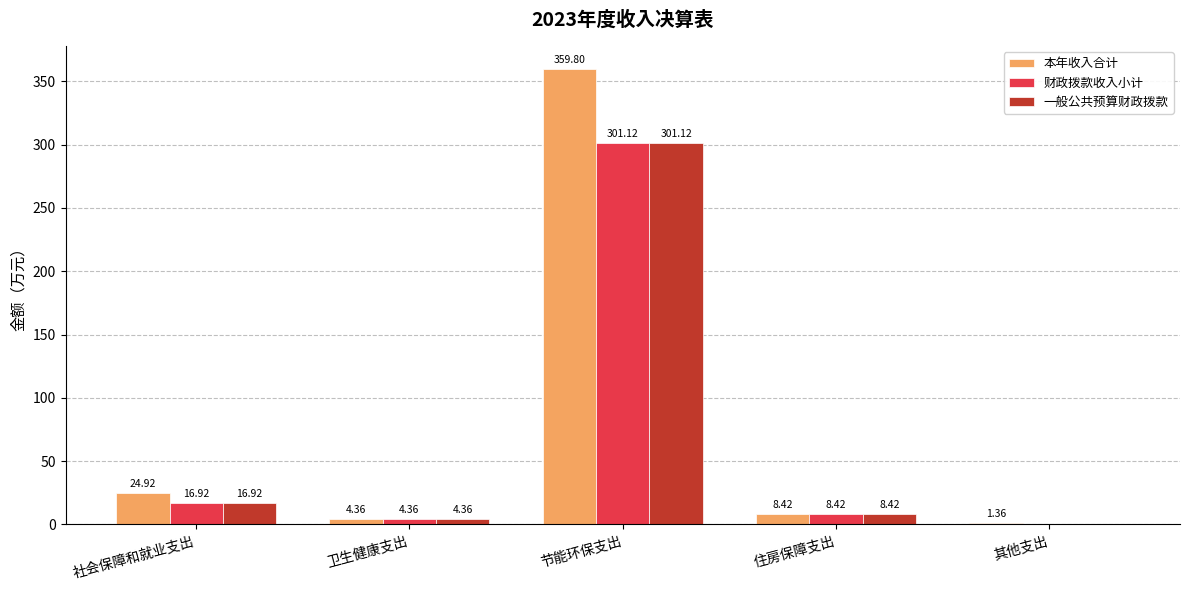

Between 卫生健康支出 and 节能环保支出, which series saw the biggest shift?

本年收入合计